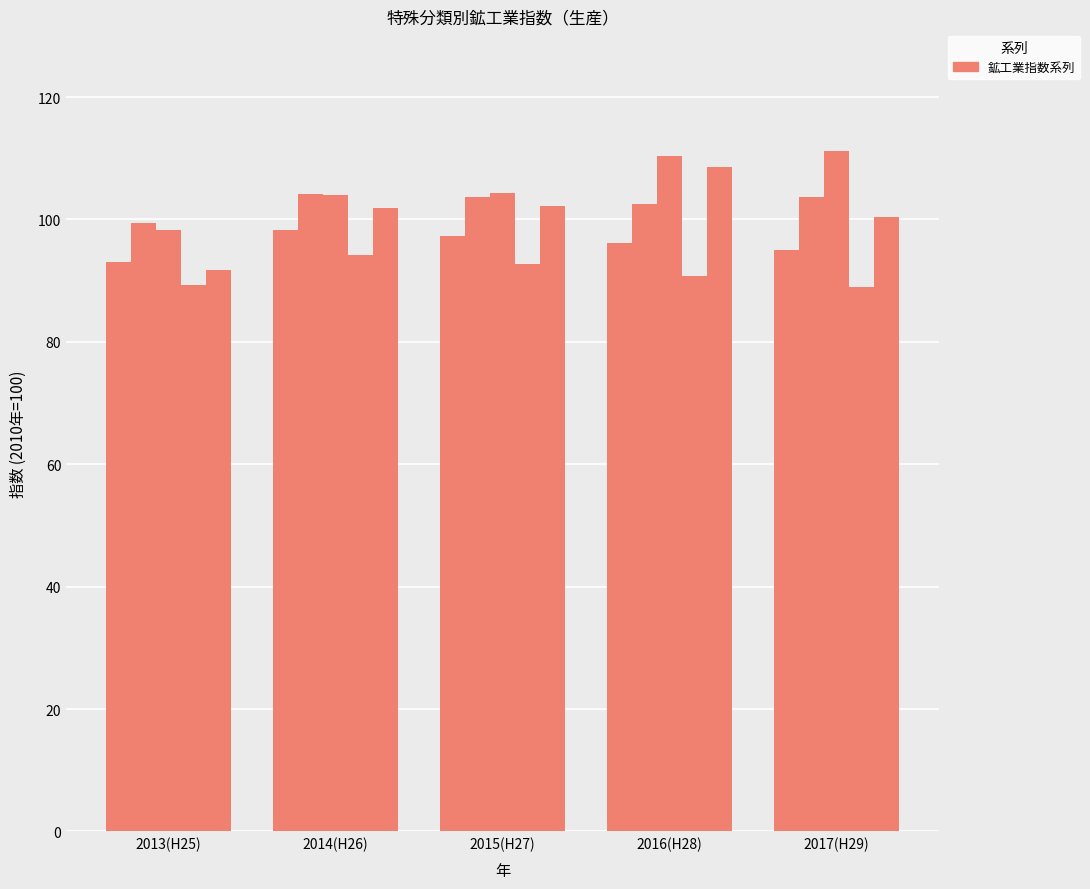

What is the smallest value displayed?

89.0